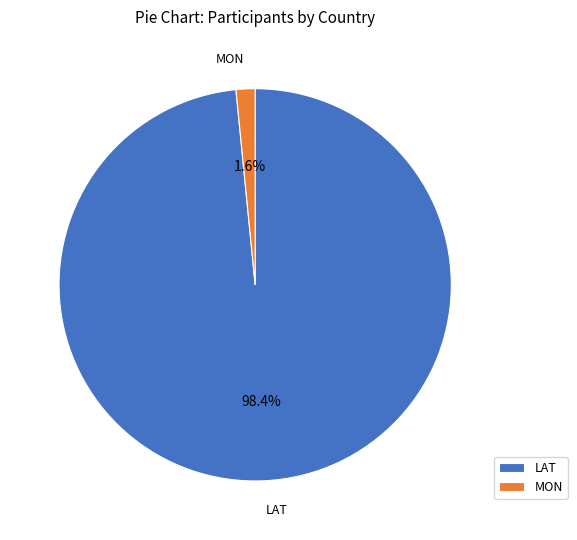

What percentage do LAT and MON together represent?

100.0%